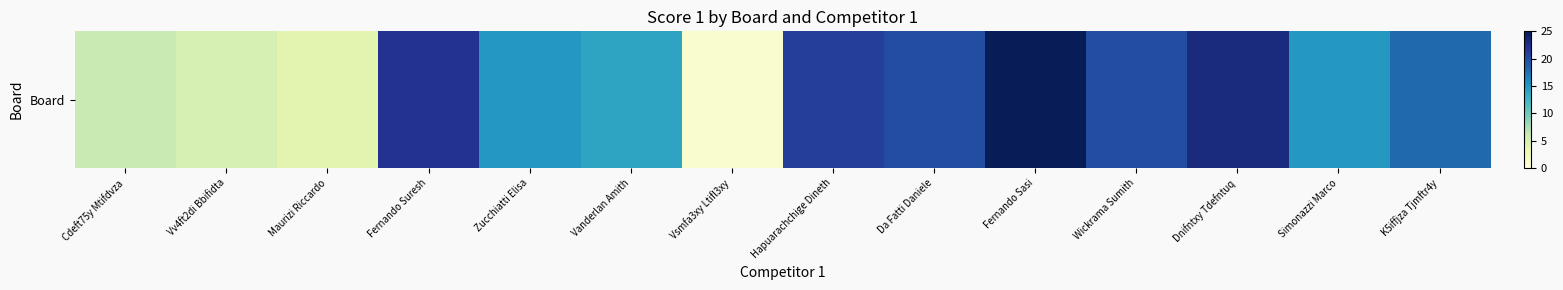

What is the approximate value at Cdeft75y Mtifdvza, to the nearest 10?

10